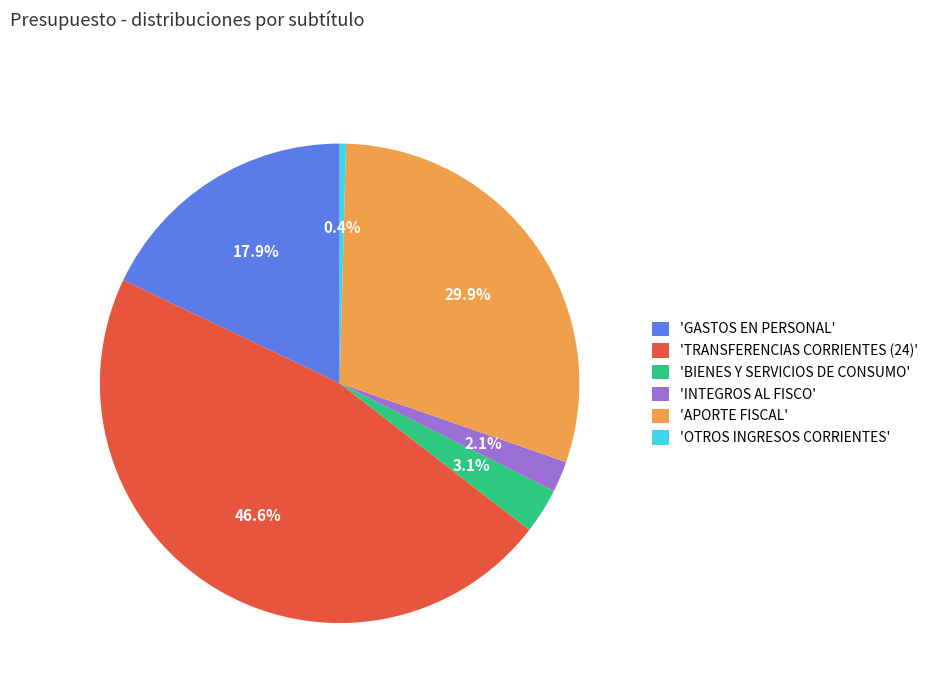

Is 'GASTOS EN PERSONAL' the majority of the pie?

No